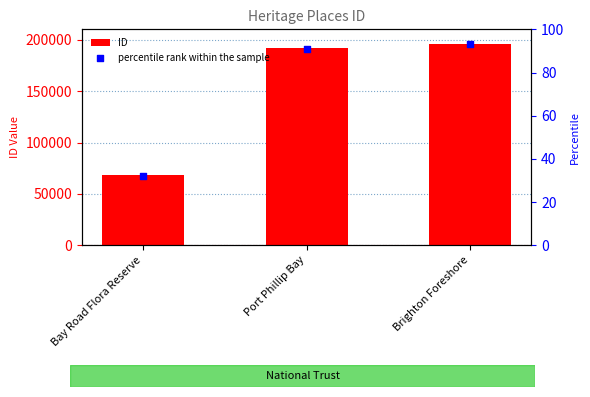

Which series has the largest total across all categories?

ID